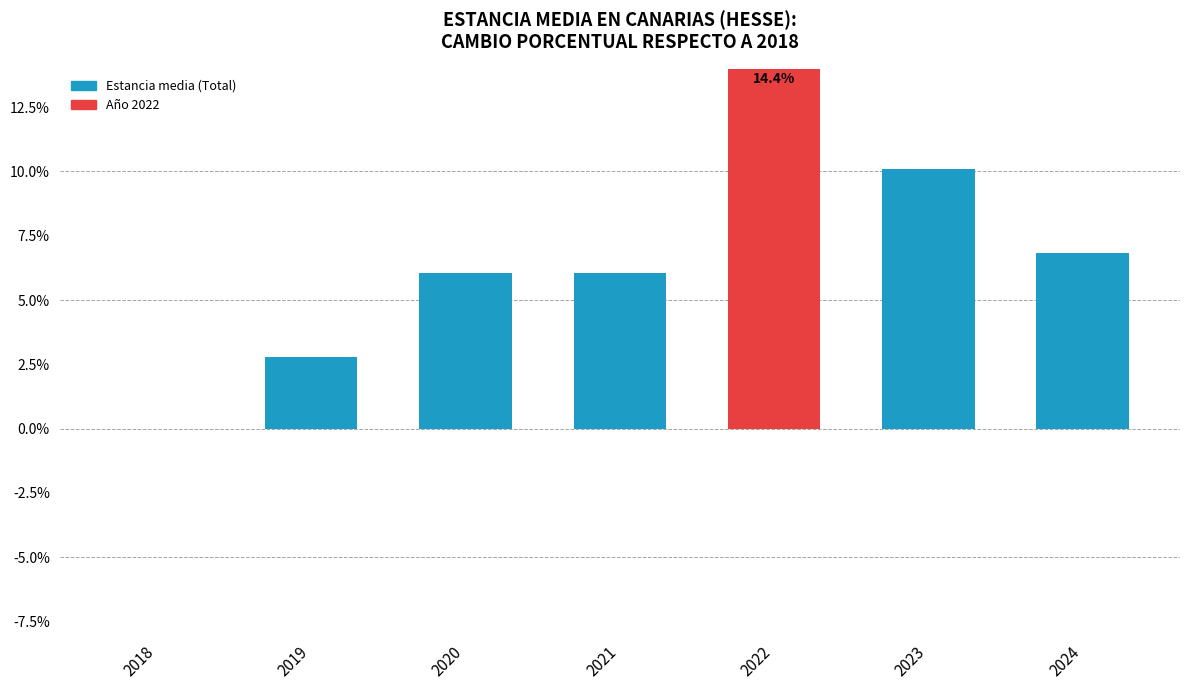

Reading right to left, list all the values displayed in this chart.

2024=6.8	2023=10.1	2022=14.4	2021=6.0	2020=6.0	2019=2.8	2018=0.0